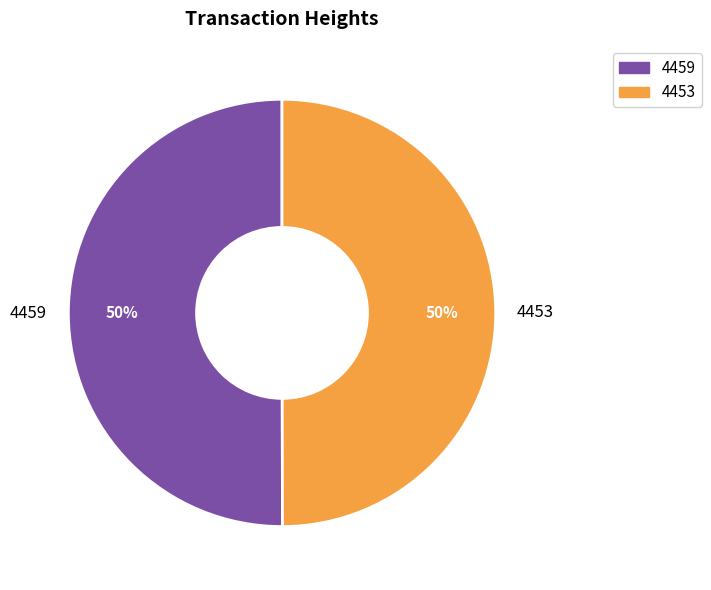

The 4459 slice represents 65% of the pie. True or false?

False